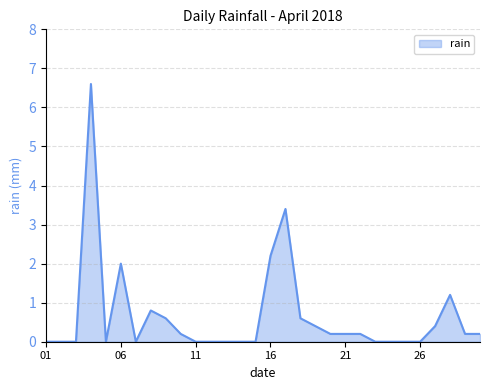

What is the difference between the maximum and minimum values?

6.6